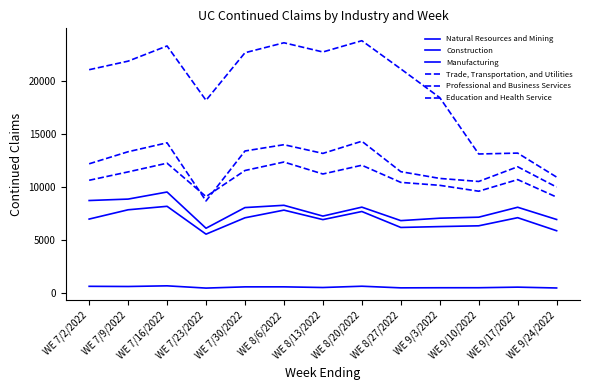

Reading left to right, transcribe all the data shown in this chart.

Natural Resources and Mining: WE 7/2/2022=596	WE 7/9/2022=580	WE 7/16/2022=642	WE 7/23/2022=429	WE 7/30/2022=545	WE 8/6/2022=546	WE 8/13/2022=484	WE 8/20/2022=605	WE 8/27/2022=451	WE 9/3/2022=461	WE 9/10/2022=463	WE 9/17/2022=518	WE 9/24/2022=439
Construction: WE 7/2/2022=8706	WE 7/9/2022=8841	WE 7/16/2022=9509	WE 7/23/2022=6085	WE 7/30/2022=8039	WE 8/6/2022=8254	WE 8/13/2022=7234	WE 8/20/2022=8079	WE 8/27/2022=6806	WE 9/3/2022=7035	WE 9/10/2022=7131	WE 9/17/2022=8069	WE 9/24/2022=6913
Manufacturing: WE 7/2/2022=6953	WE 7/9/2022=7830	WE 7/16/2022=8158	WE 7/23/2022=5526	WE 7/30/2022=7073	WE 8/6/2022=7798	WE 8/13/2022=6901	WE 8/20/2022=7667	WE 8/27/2022=6160	WE 9/3/2022=6242	WE 9/10/2022=6316	WE 9/17/2022=7083	WE 9/24/2022=5849
Trade, Transportation, and Utilities: WE 7/2/2022=21070	WE 7/9/2022=21879	WE 7/16/2022=23315	WE 7/23/2022=18177	WE 7/30/2022=22674	WE 8/6/2022=23615	WE 8/13/2022=22745	WE 8/20/2022=23811	WE 8/27/2022=21145	WE 9/3/2022=18432	WE 9/10/2022=13103	WE 9/17/2022=13188	WE 9/24/2022=10918
Professional and Business Services: WE 7/2/2022=10619	WE 7/9/2022=11411	WE 7/16/2022=12234	WE 7/23/2022=9076	WE 7/30/2022=11543	WE 8/6/2022=12344	WE 8/13/2022=11213	WE 8/20/2022=12040	WE 8/27/2022=10419	WE 9/3/2022=10141	WE 9/10/2022=9584	WE 9/17/2022=10683	WE 9/24/2022=9028
Education and Health Service: WE 7/2/2022=12177	WE 7/9/2022=13317	WE 7/16/2022=14161	WE 7/23/2022=8665	WE 7/30/2022=13387	WE 8/6/2022=13982	WE 8/13/2022=13159	WE 8/20/2022=14309	WE 8/27/2022=11433	WE 9/3/2022=10794	WE 9/10/2022=10507	WE 9/17/2022=11896	WE 9/24/2022=9975